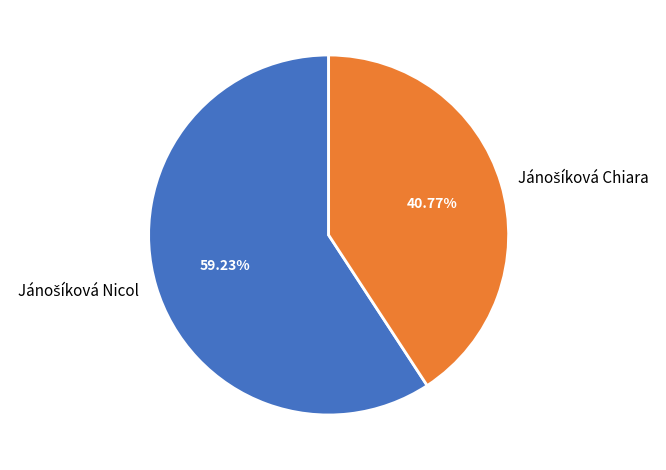

Is there a majority slice in this chart?

Yes